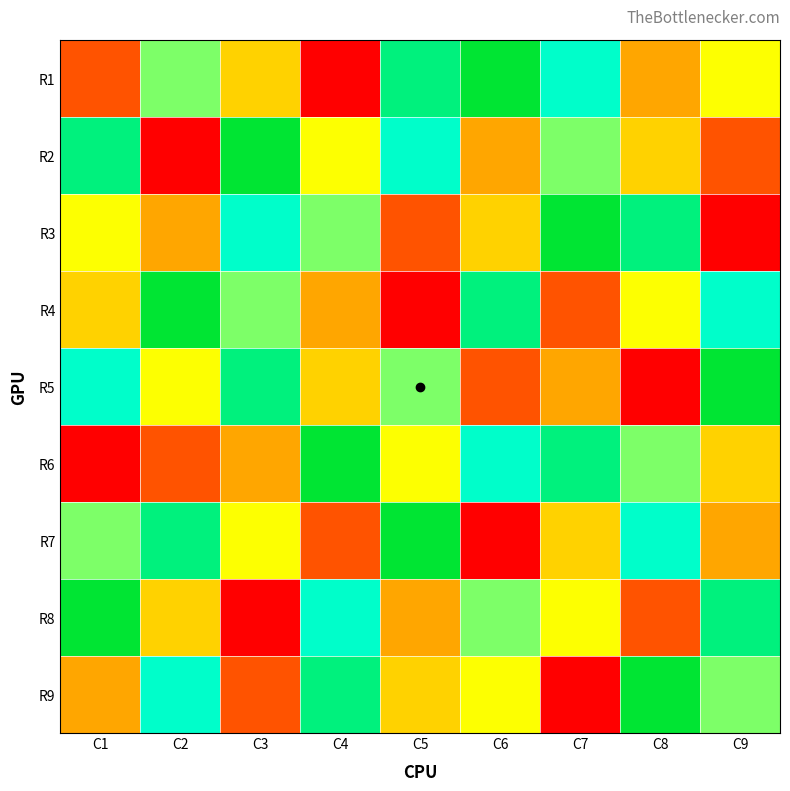

What is the minimum value shown in the chart?

1